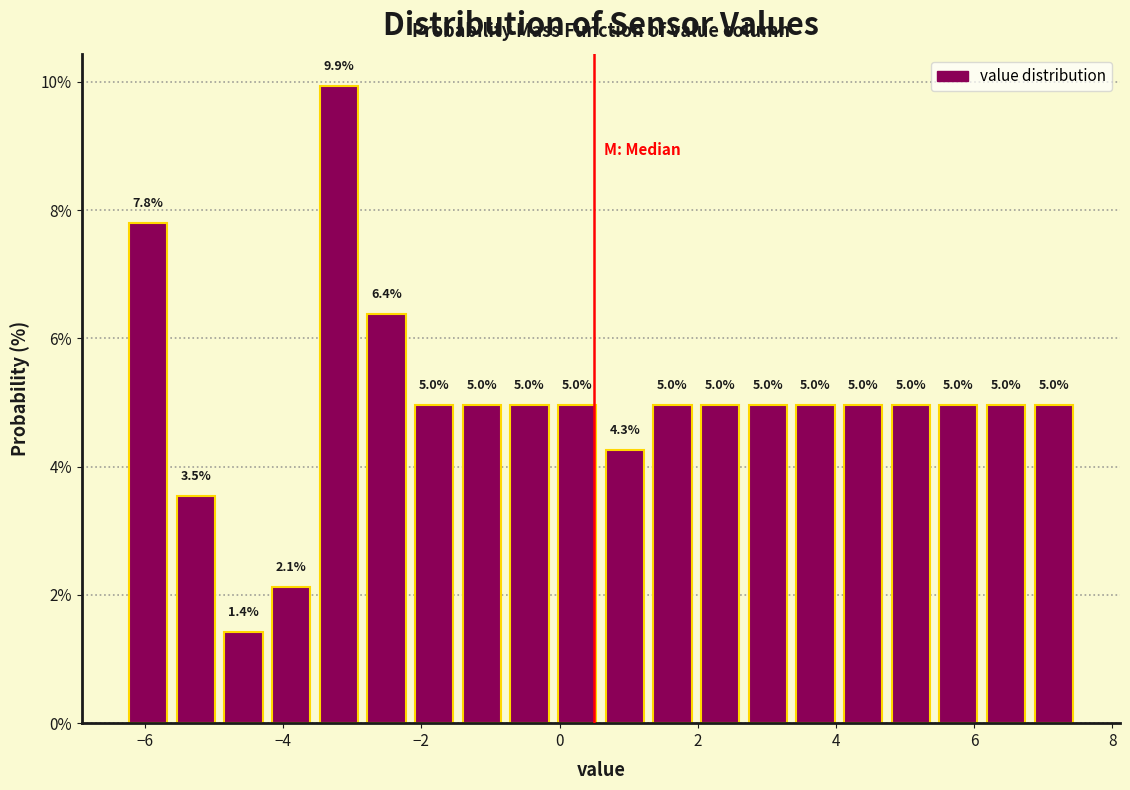

Around what value on the x-axis is the tallest bar? Give the approximate position of its centre, as read against the axis.

-3.2